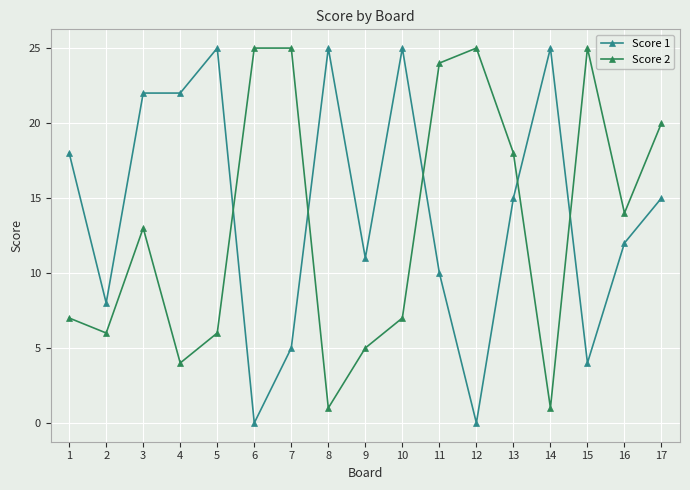

At which label is Score 1 closest to 12?

16